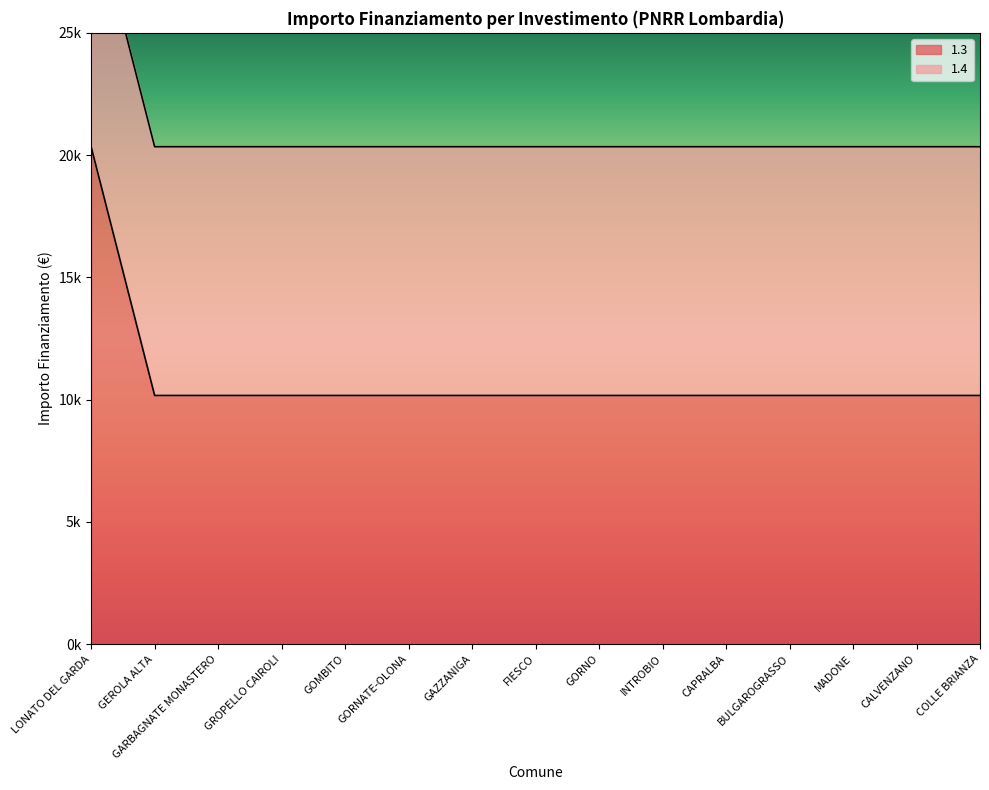

Is it true that the value at CALVENZANO is 5509?

False